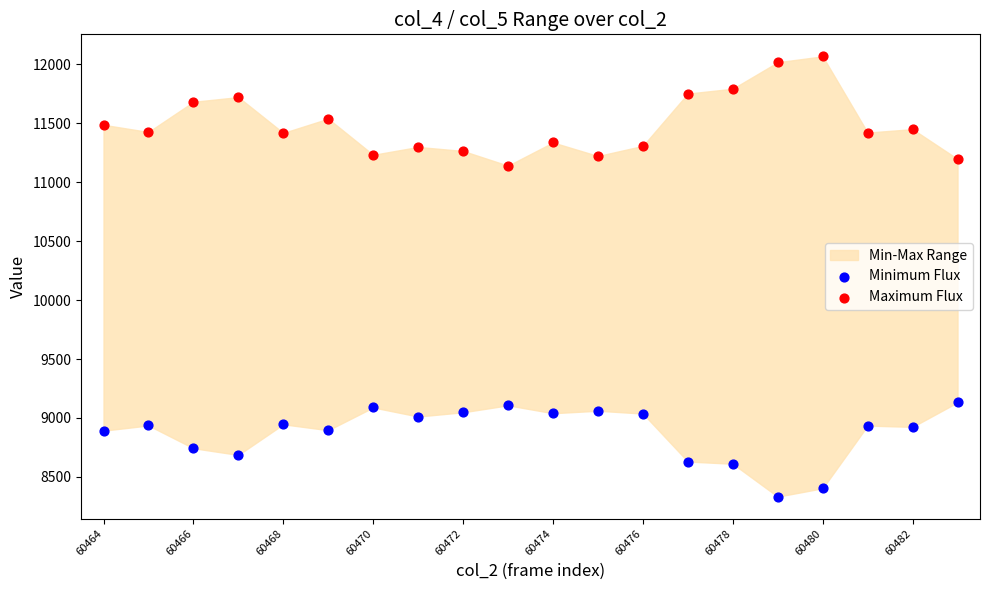

Which series reaches the maximum Y coordinate?

Maximum Flux